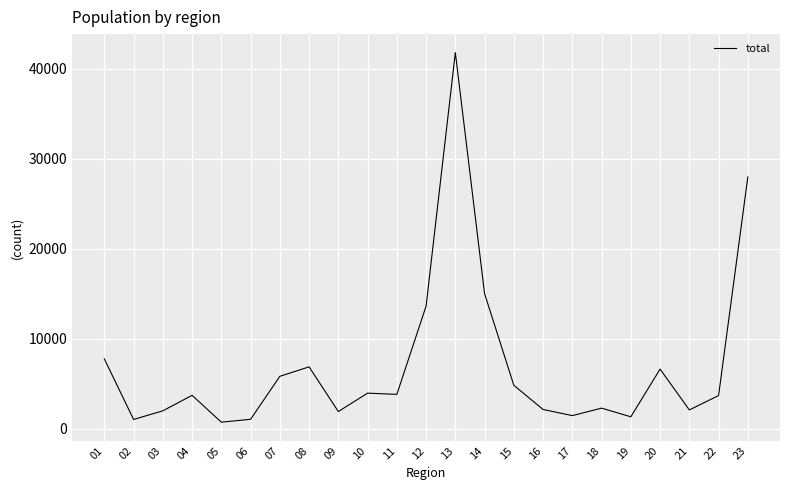

The value at 08 is 11153. True or false?

False